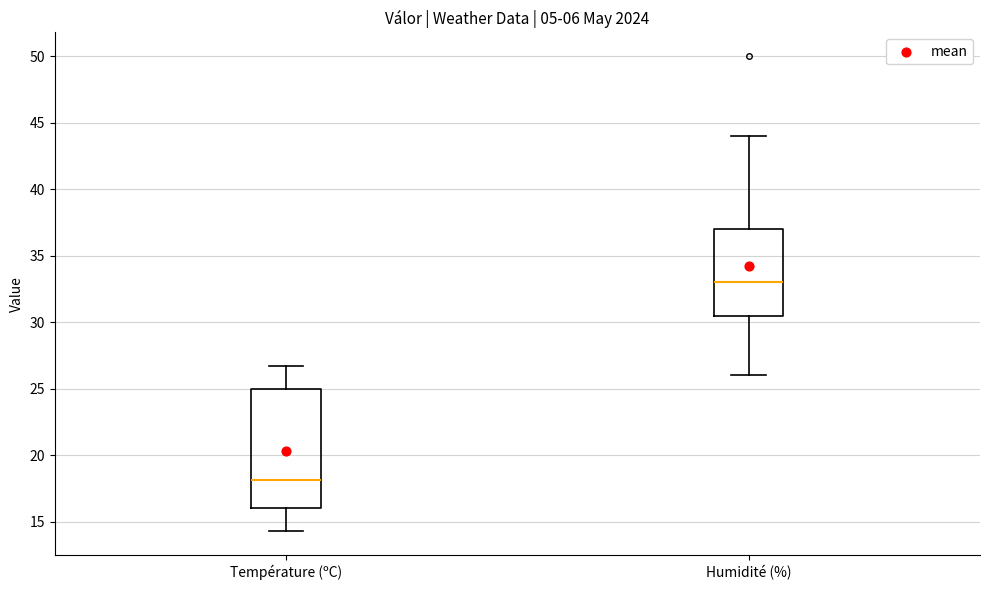

Which box has the highest median line?

Humidité (%)